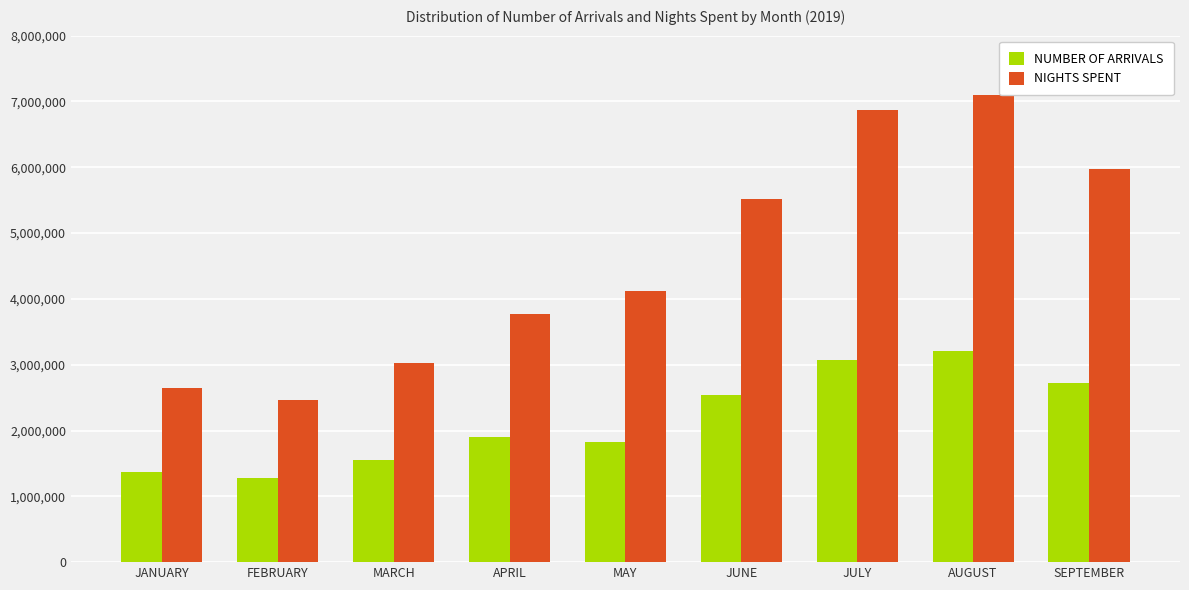

Which series has the largest total across all categories?

NIGHTS SPENT